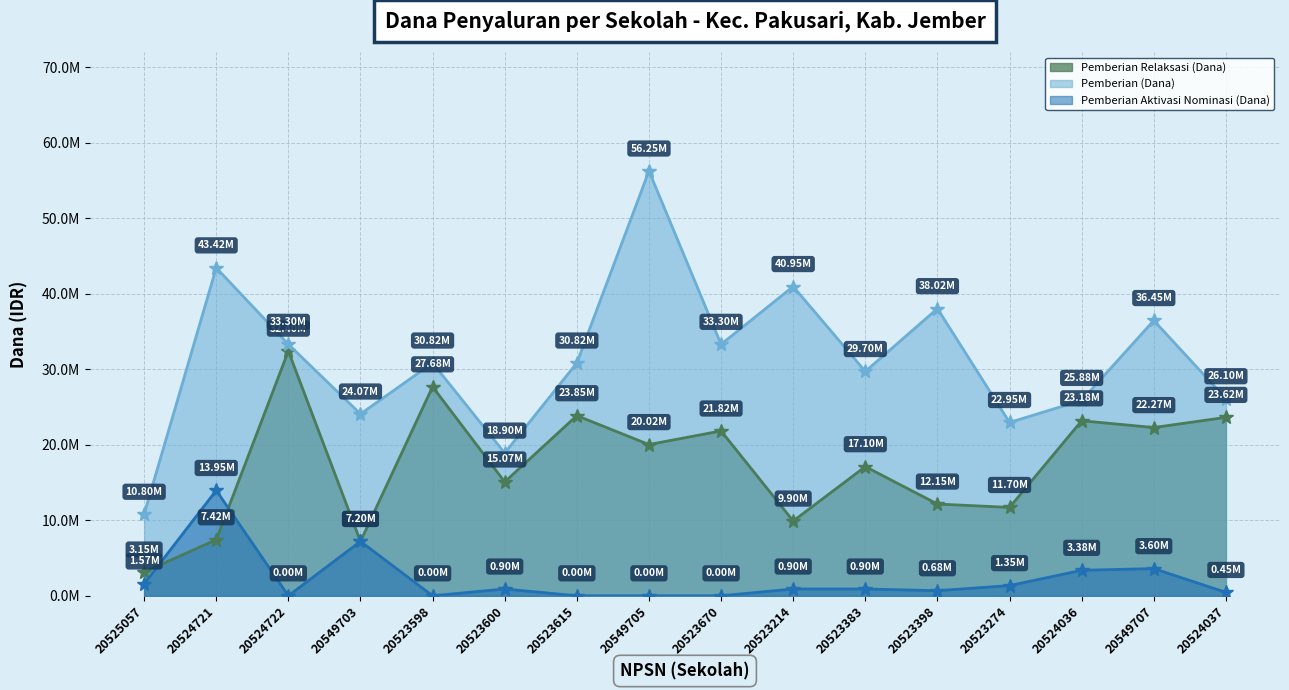

Reading left to right, extract all data points from this chart.

Pemberian Relaksasi (Dana): 3150000	7425000	32400000	7200000	27675000	15075000	23850000	20025000	21825000	9900000	17100000	12150000	11700000	23175000	22275000	23625000
Pemberian (Dana): 10800000	43425000	33300000	24075000	30825000	18900000	30825000	56250000	33300000	40950000	29700000	38025000	22950000	25875000	36450000	26100000
Pemberian Aktivasi Nominasi (Dana): 1575000	13950000	0	7200000	0	900000	0	0	0	900000	900000	675000	1350000	3375000	3600000	450000